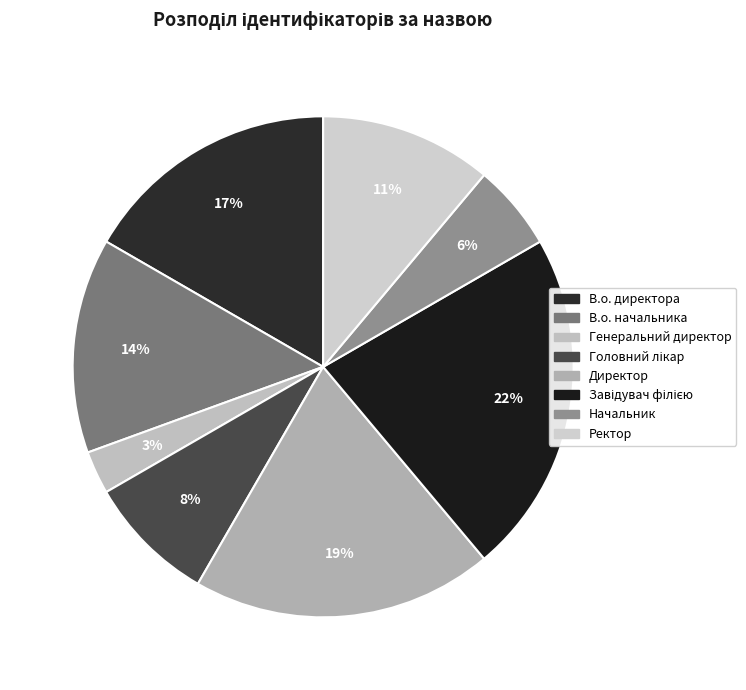

How many slices are in this pie chart?

8